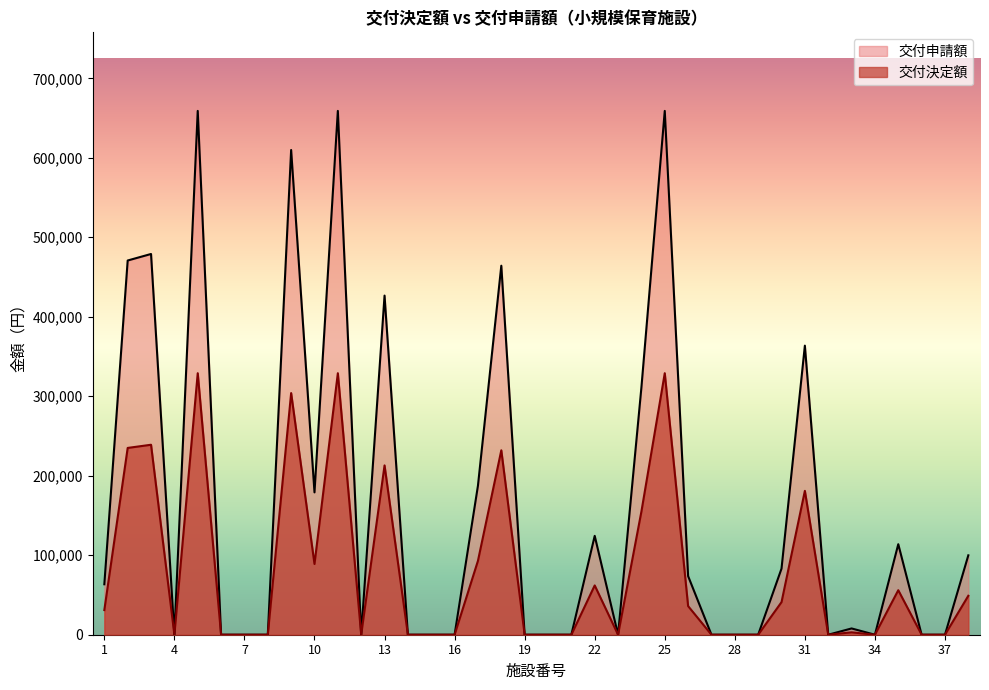

Reading left to right, transcribe all the data shown in this chart.

交付決定額: 31000	235000	239000	0	329000	0	0	0	304000	89000	329000	0	213000	0	0	0	93000	232000	0	0	0	62000	0	155000	329000	36000	0	0	0	41000	181000	0	3000	0	56000	0	0	49000
交付申請額: 63468	470796	479000	0	659000	0	0	0	609828	179076	659000	0	426660	0	0	0	187524	464244	0	0	0	124380	0	311172	659000	73764	0	0	0	83148	363684	0	7896	0	113878	0	0	99888